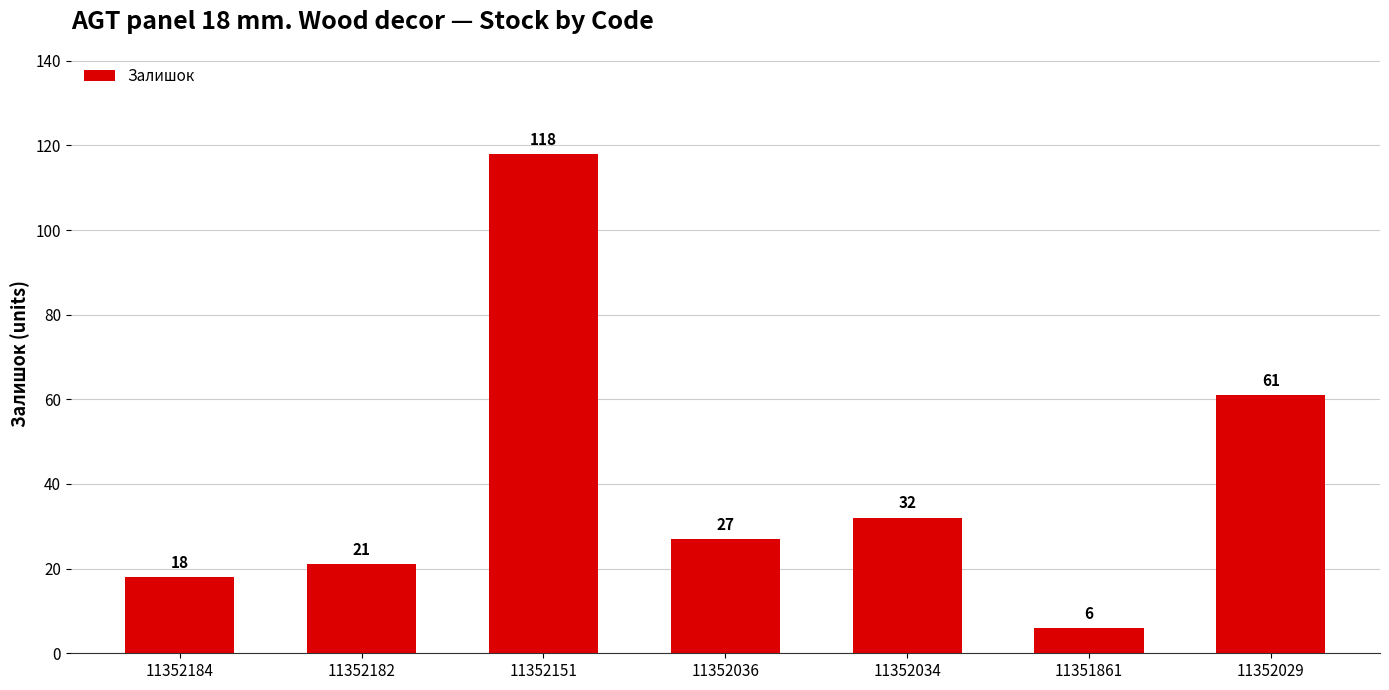

Approximately how many times larger is the value at 11352182 compared to 11352151?

0.2